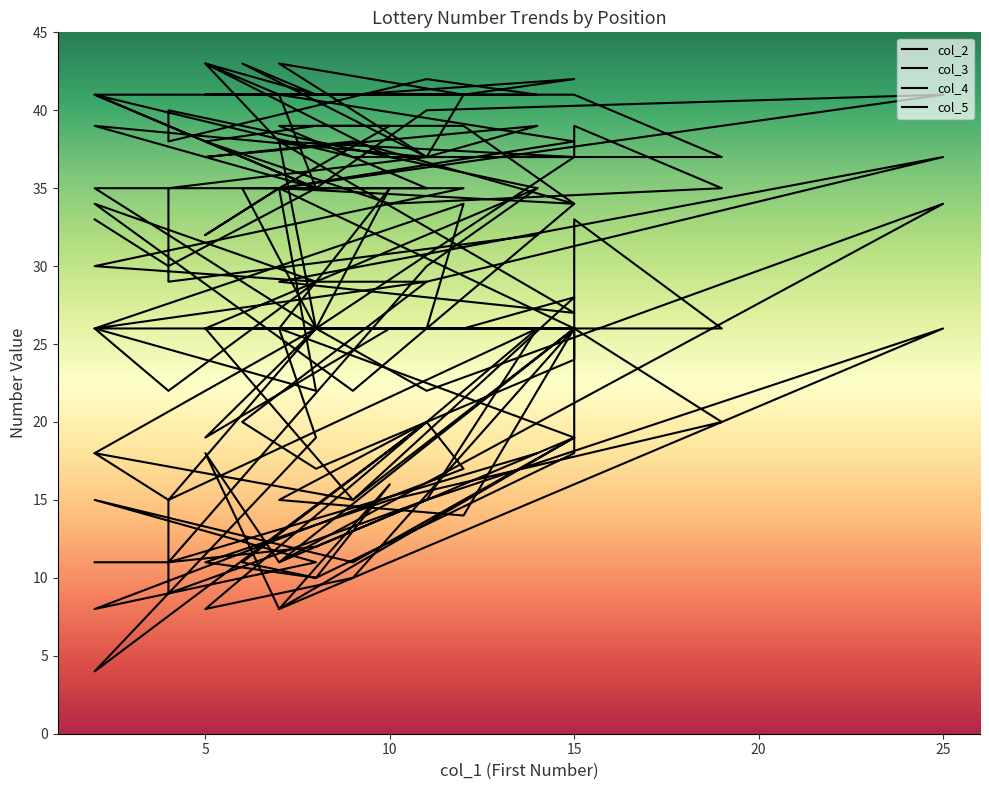

Rank the series by their average value, from highest to lowest.

col_5, col_4, col_3, col_2